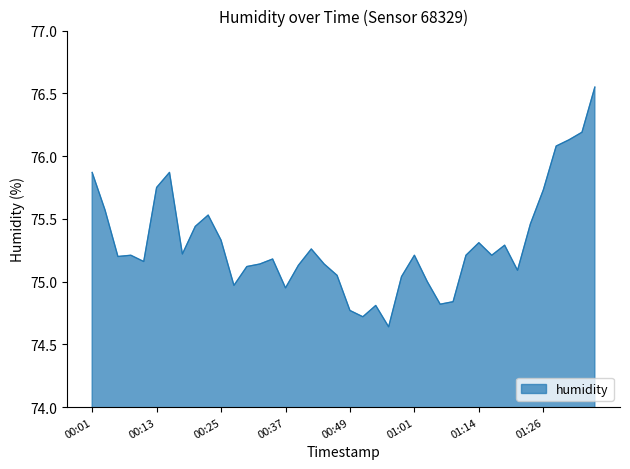

How many interior local valleys (lower than both neighbors) does the data have?

10